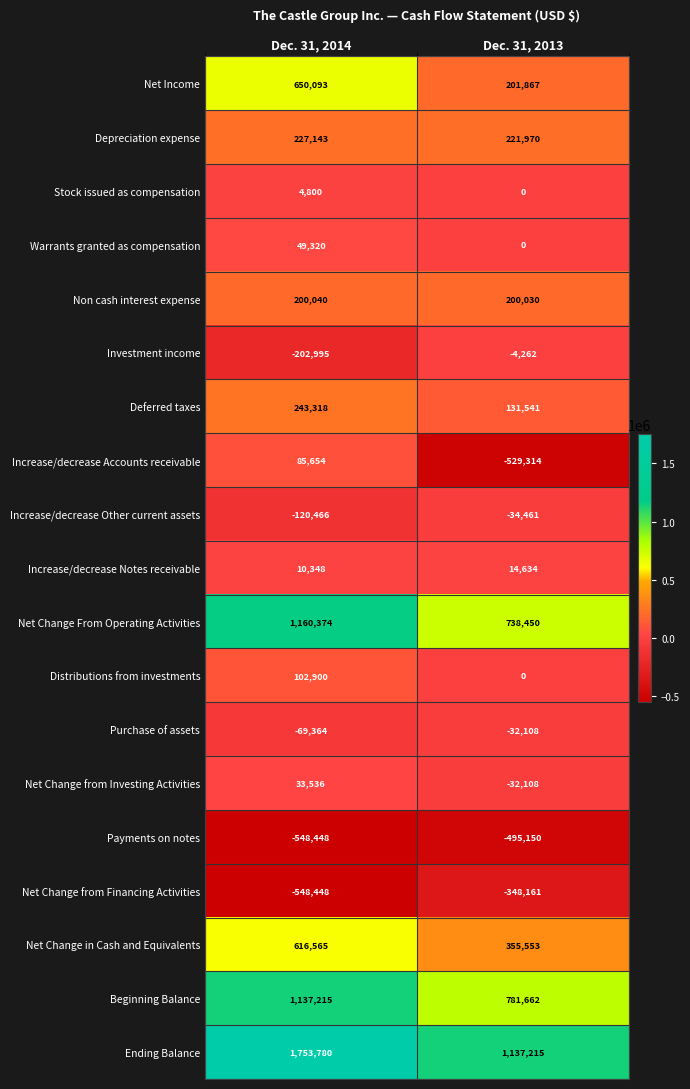

What is the difference between the highest and lowest values at Dec. 31, 2013?

1666529